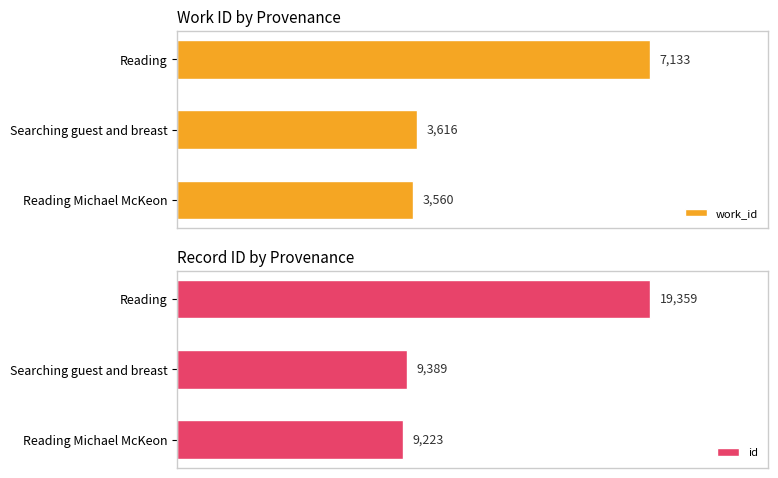

At which label does id reach its peak?

Reading